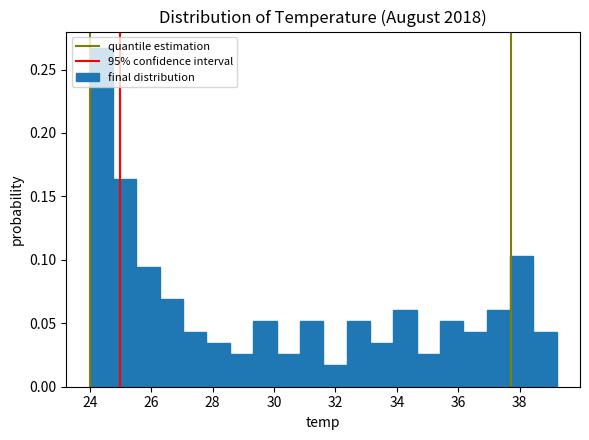

Read against the x-axis, roughly where is the centre of the tallest bar?

24.4